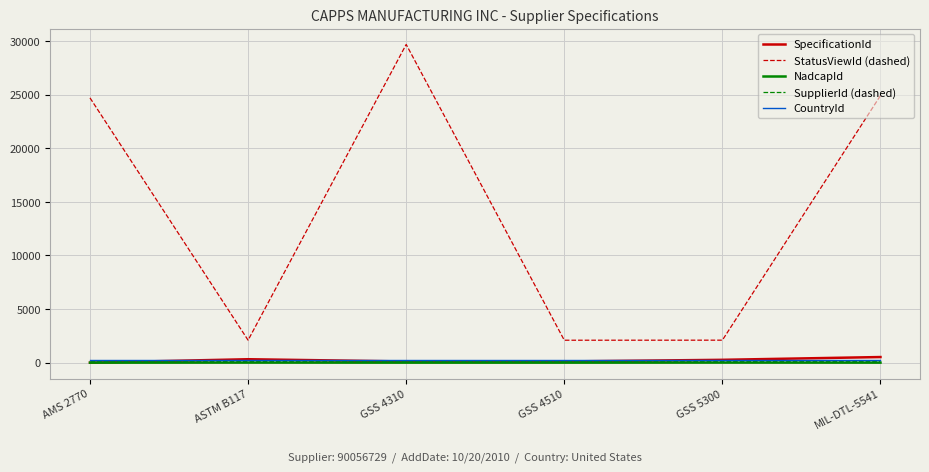

Is it true that CountryId equals 268 at MIL-DTL-5541?

True